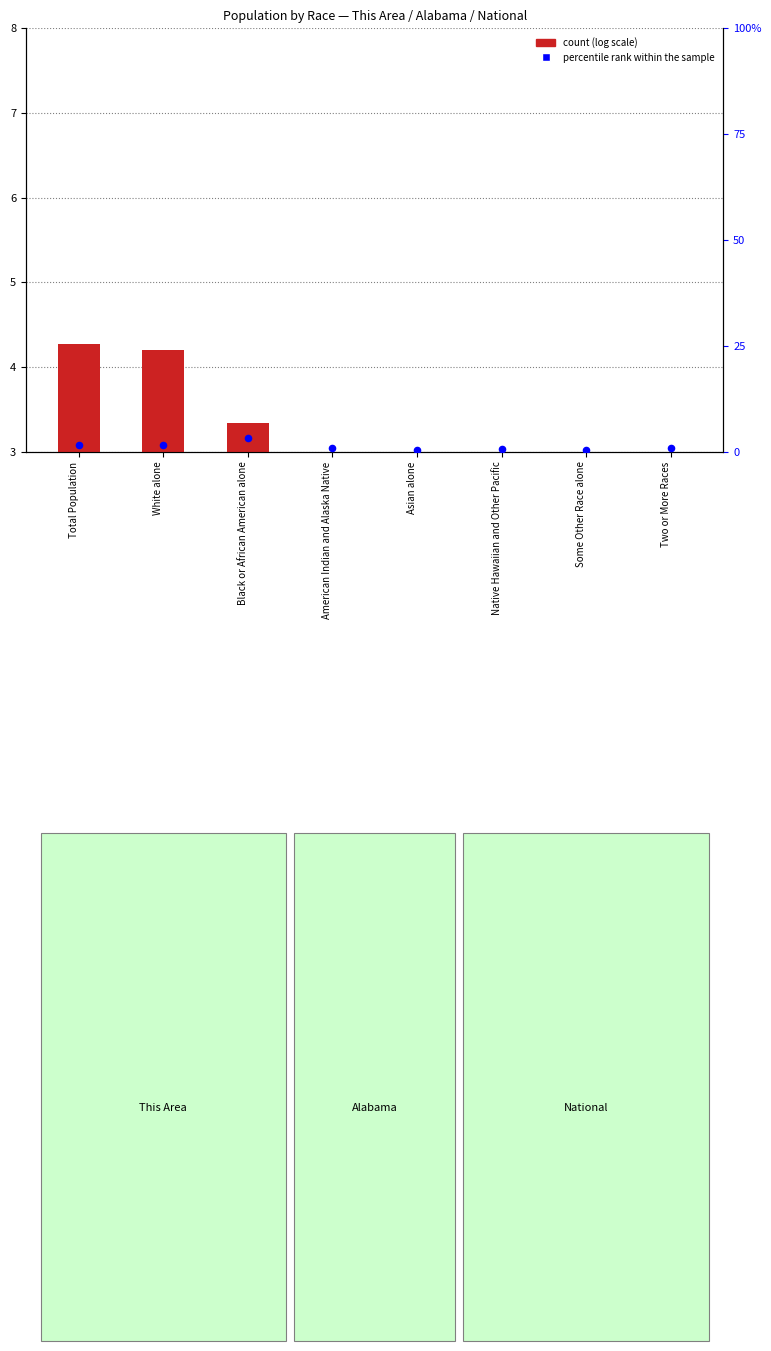

Is the value of percentile rank within the sample at Two or More Races greater than the value of count at Black or African American alone?

No